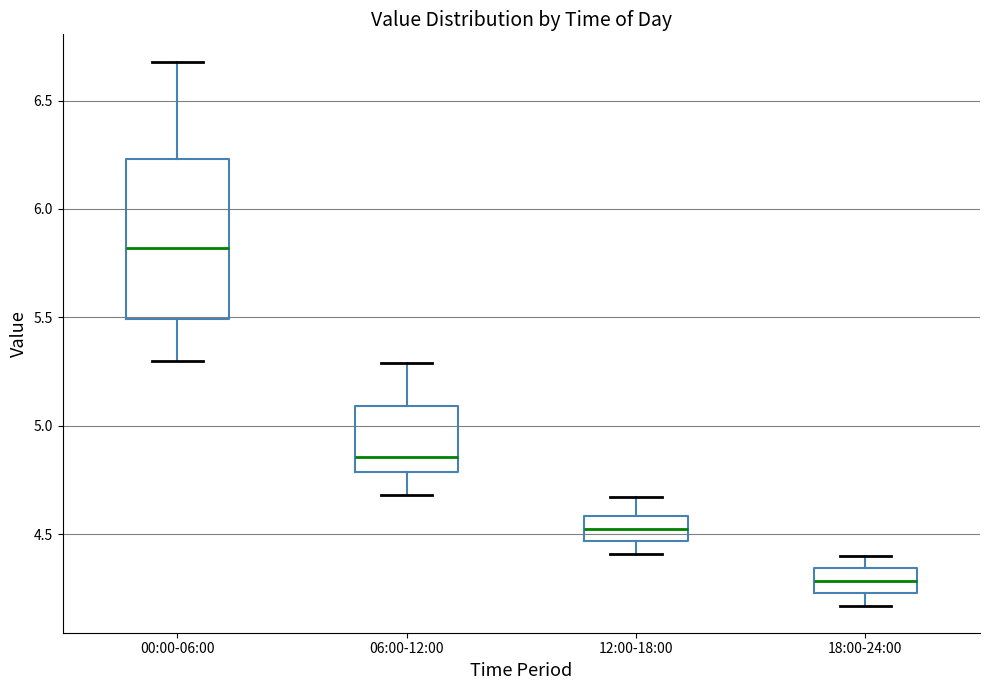

Which box has the highest median line?

00:00-06:00